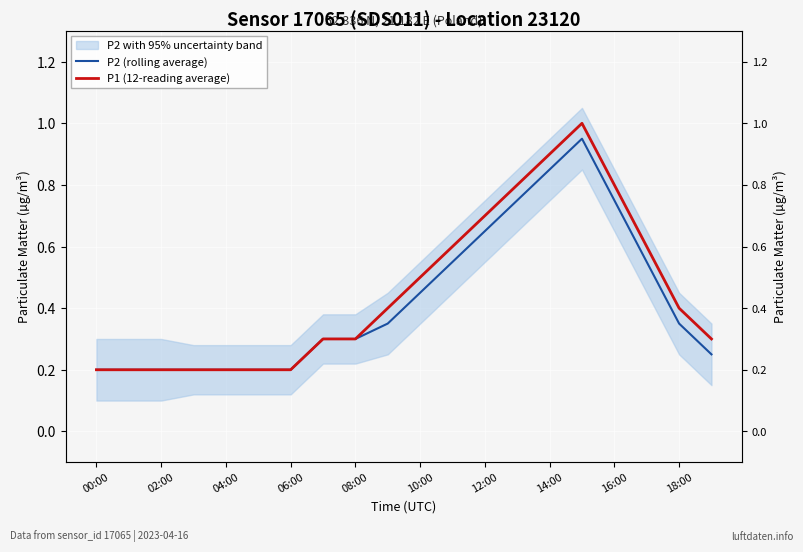

What is the minimum value for P2 (rolling average)?

0.2